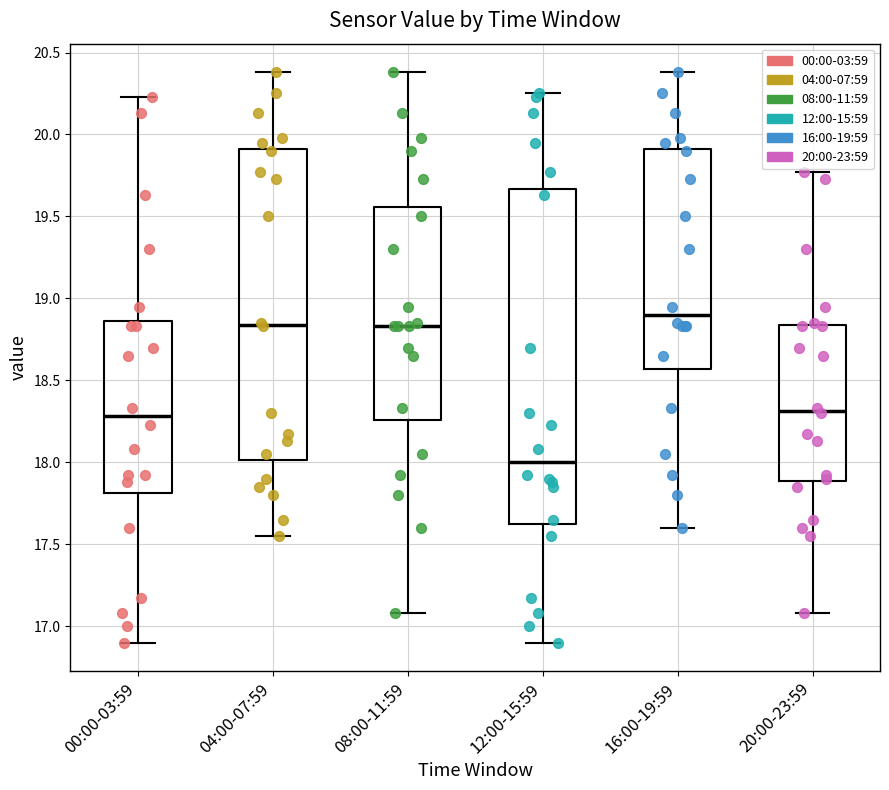

Reading left to right, transcribe this box plot: for each box, give where its median line is, the range the box spans, and where its two whiskers end, as read against the y-axis. The values are not printed on the chart, so give them approximately, as read against the axis.

00:00-03:59: median 18.30, box 17.80 to 18.85, whiskers 16.90 to 20.25
04:00-07:59: median 18.85, box 18.00 to 19.90, whiskers 17.55 to 20.40
08:00-11:59: median 18.85, box 18.25 to 19.55, whiskers 17.10 to 20.40
12:00-15:59: median 18.00, box 17.65 to 19.65, whiskers 16.90 to 20.25
16:00-19:59: median 18.90, box 18.55 to 19.90, whiskers 17.60 to 20.40
20:00-23:59: median 18.30, box 17.90 to 18.85, whiskers 17.10 to 19.75